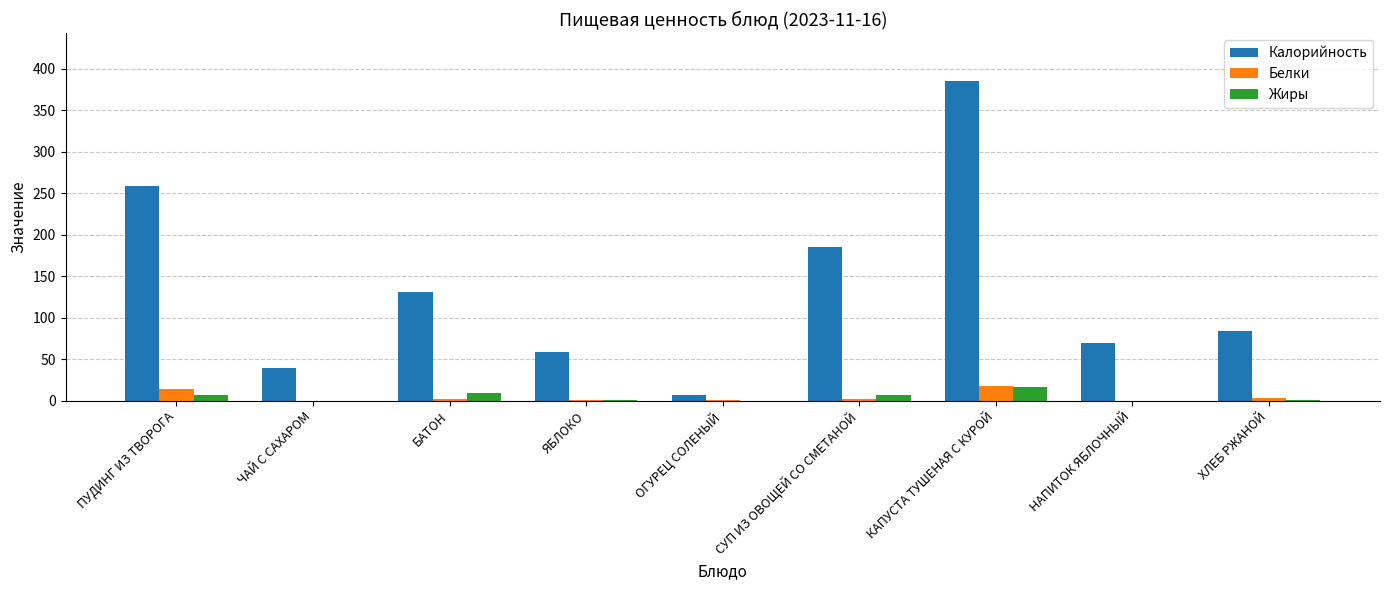

How many data points in Жиры are above 0?

8